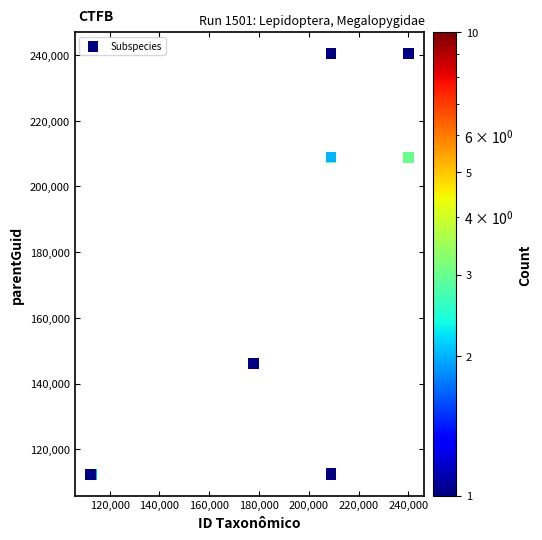

What Y value in the scatter plot is closest to 176397?

146210